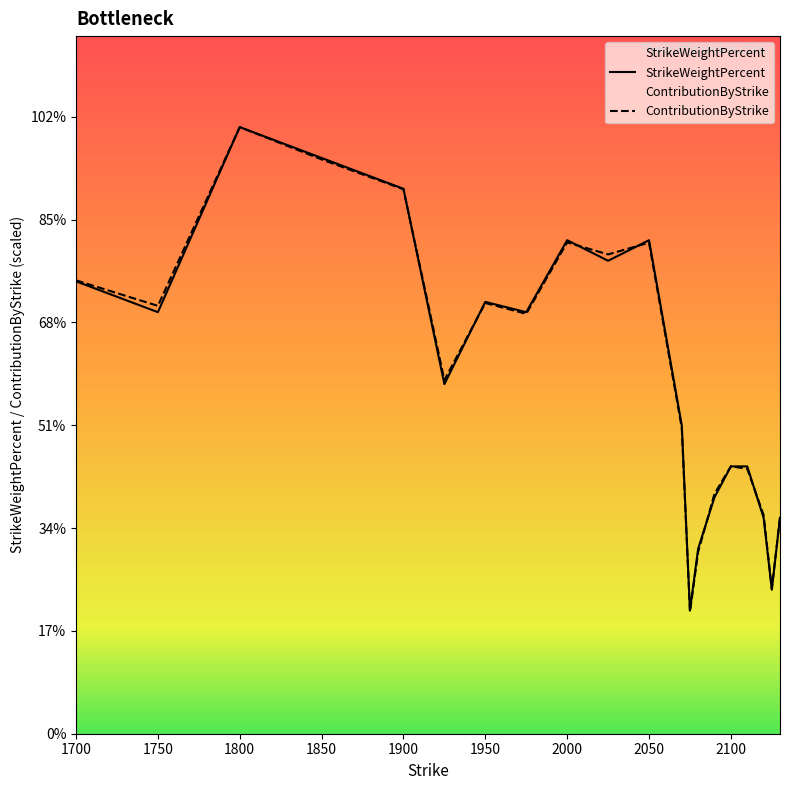

List the series in order of their peak value, highest first.

StrikeWeightPercent, ContributionByStrike